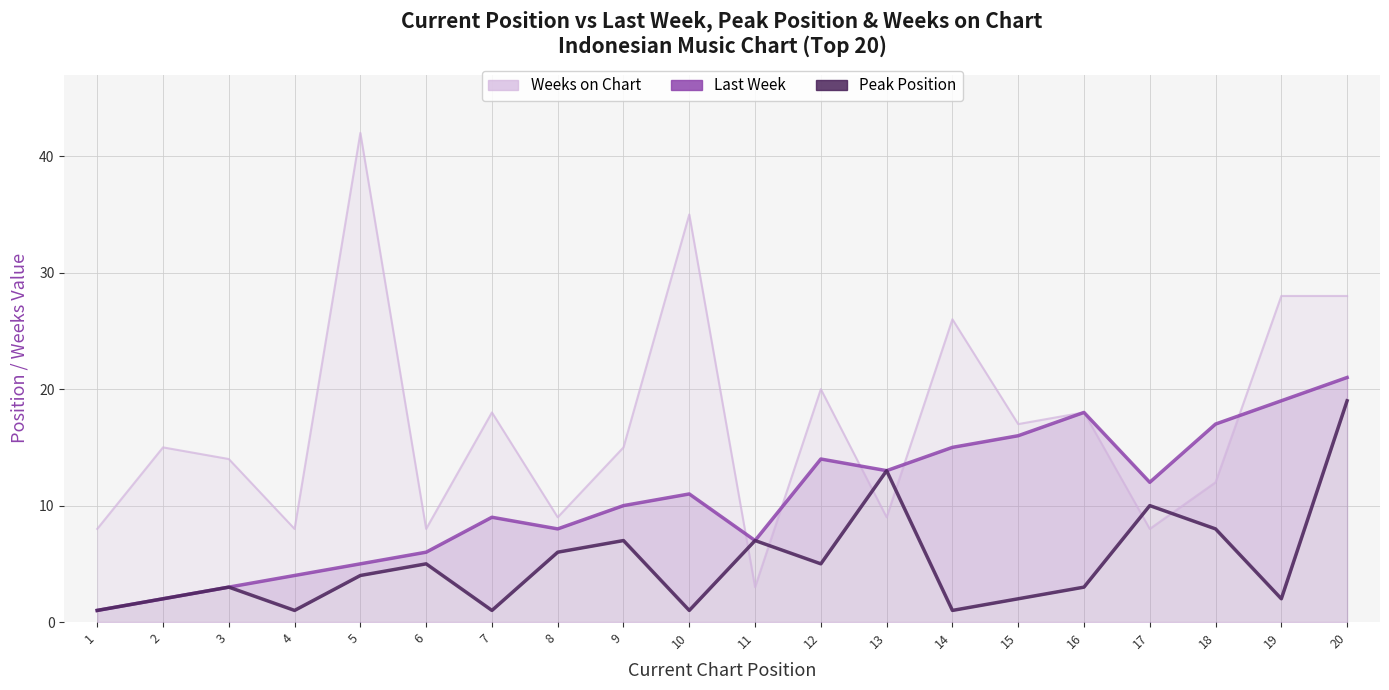

What is the sum of all Last Week values?

211